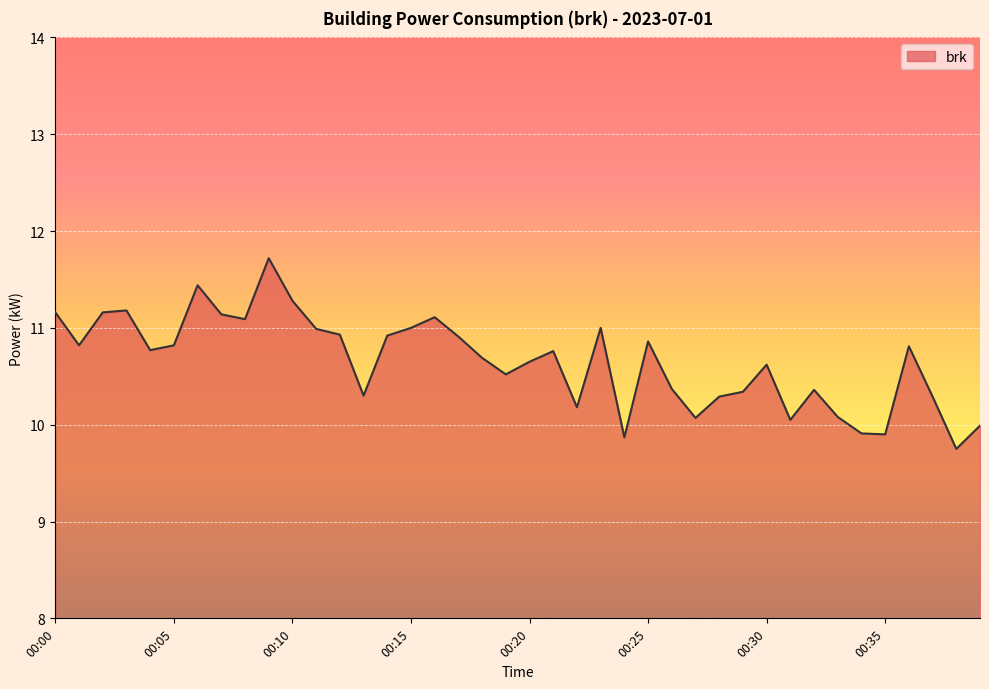

What is the maximum value shown in the chart?

11.7